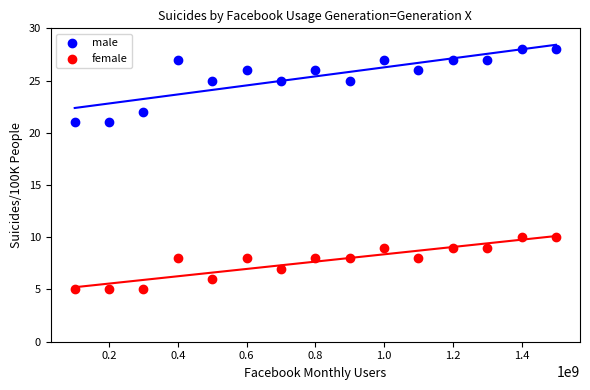

Which series contains the lowest Y value?

female